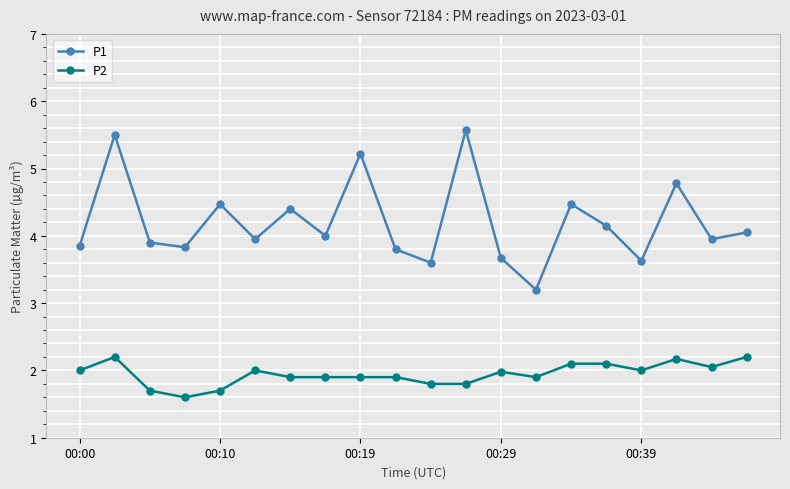

What is the value of the P2 point at the 5th from the left?

1.7